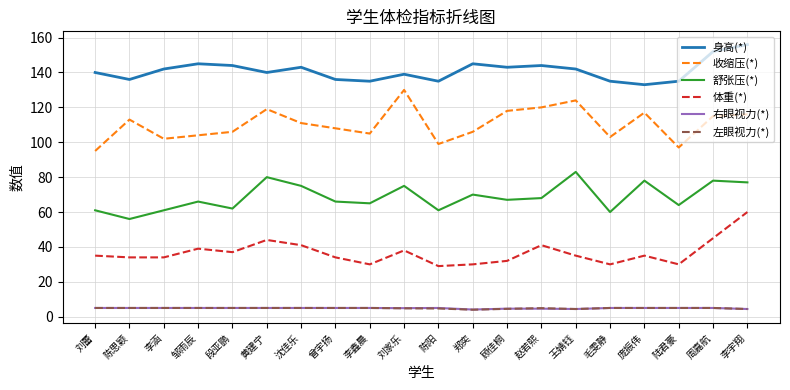

The 收缩压(*) series shows 53.4 at 李涵. True or false?

False